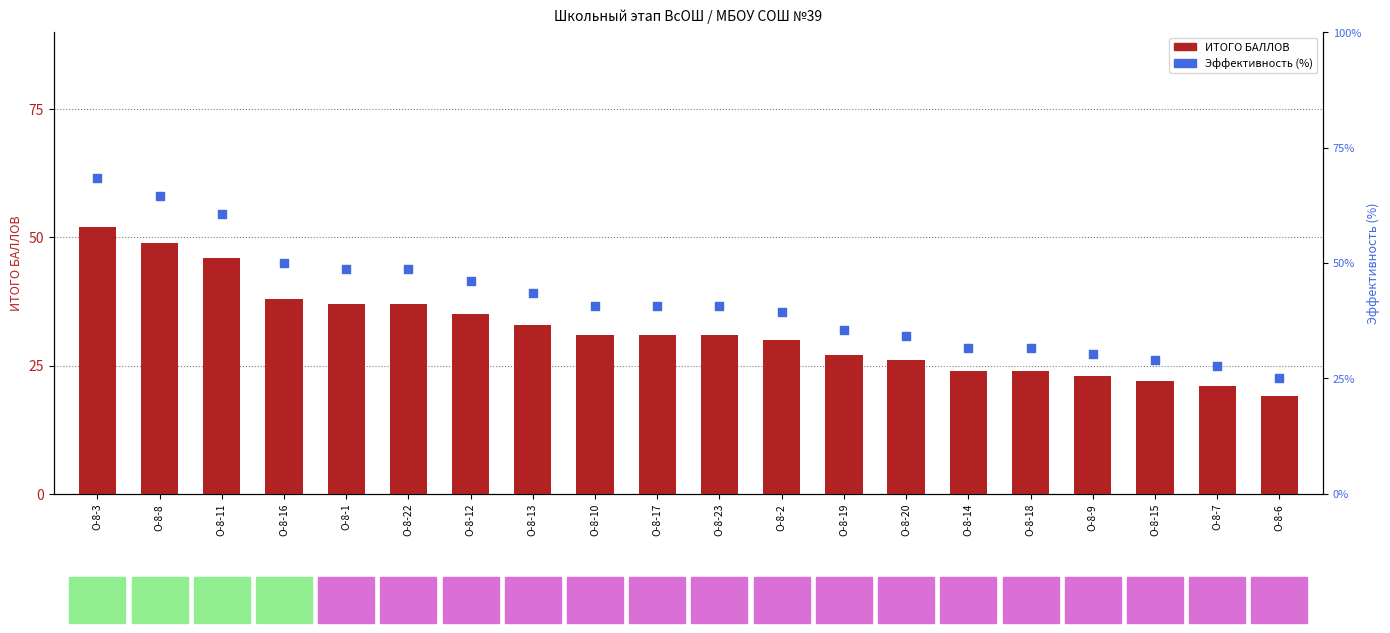

What is the total value across all series at О-8-6?

44.0